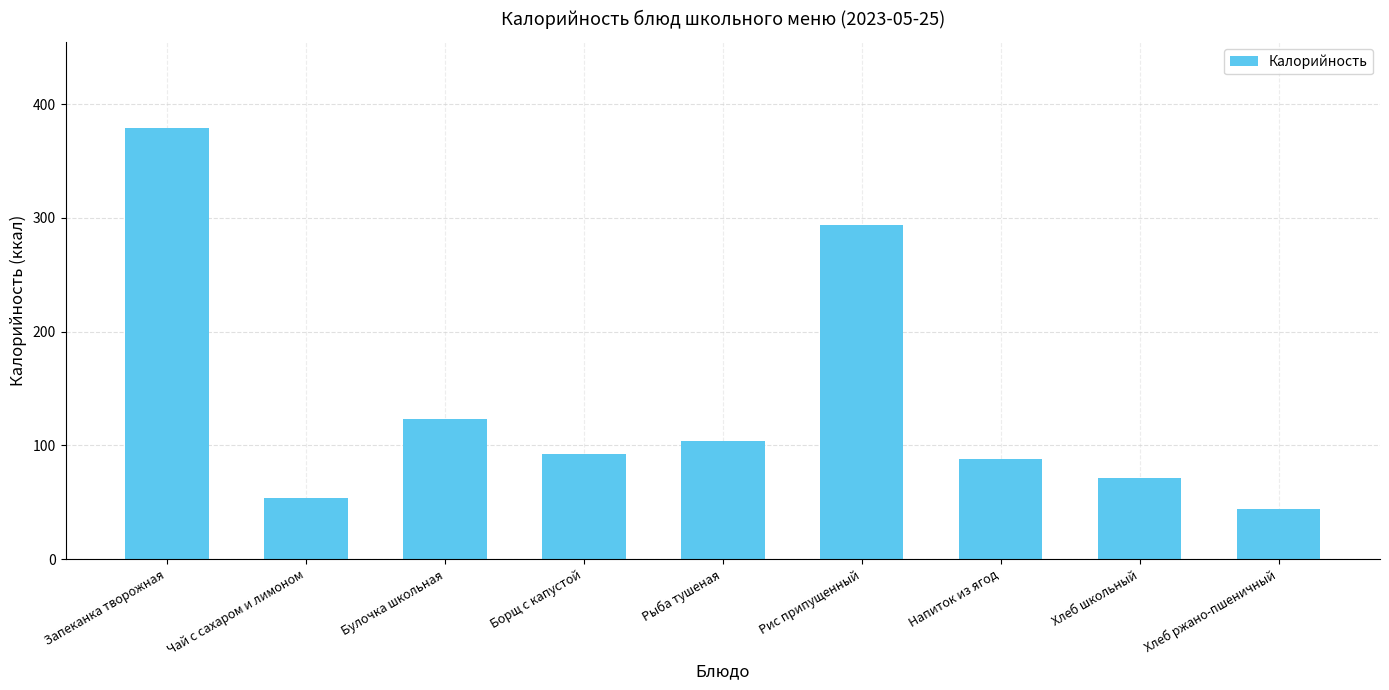

How many categories are shown in the chart?

9